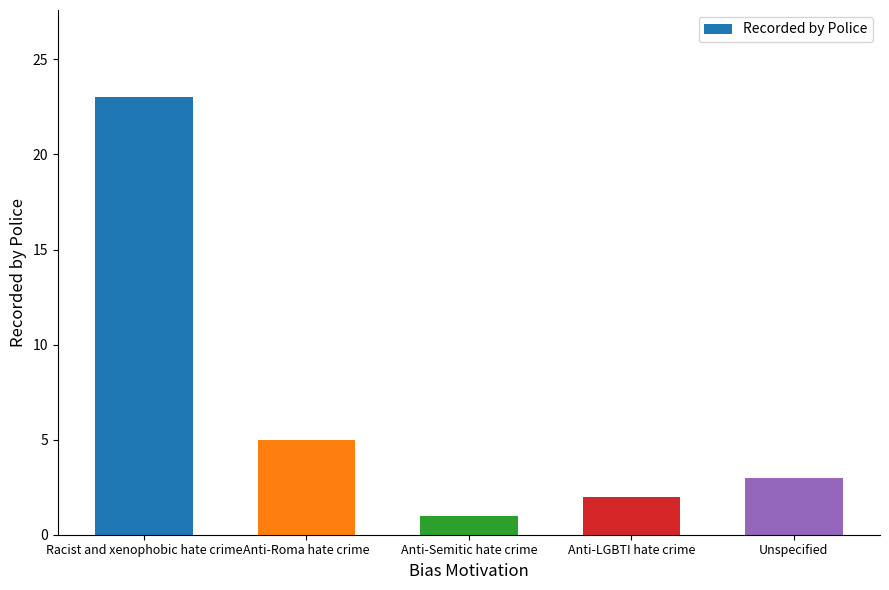

List the labels in order of value, smallest first.

Anti-Semitic hate crime, Anti-LGBTI hate crime, Unspecified, Anti-Roma hate crime, Racist and xenophobic hate crime